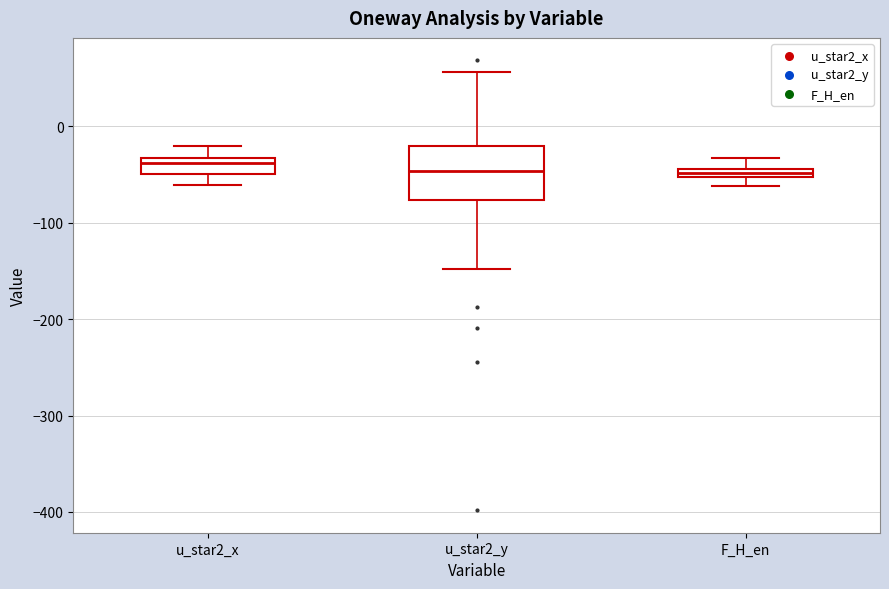

Comparing the boxes themselves (not the whiskers), which one is the tallest?

u_star2_y